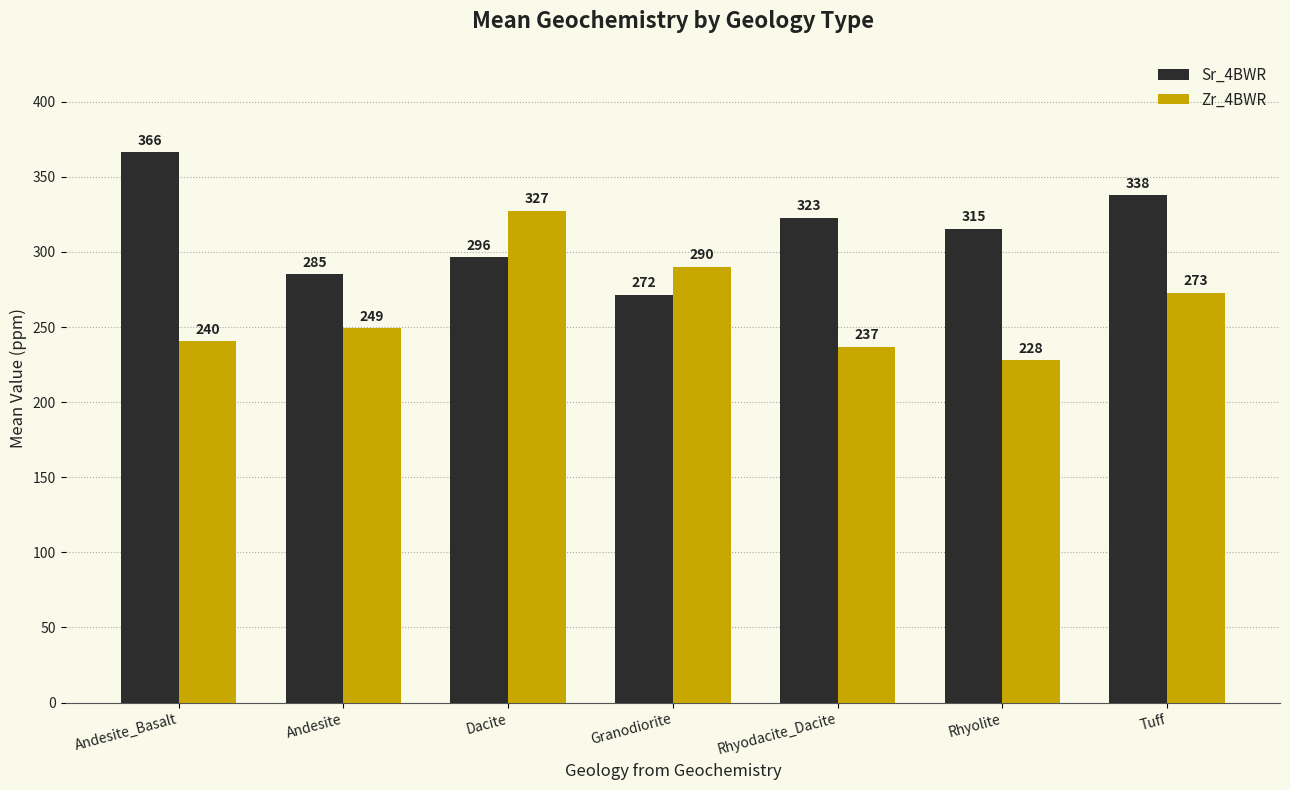

Is it true that Sr_4BWR equals 337.6 at Tuff?

True